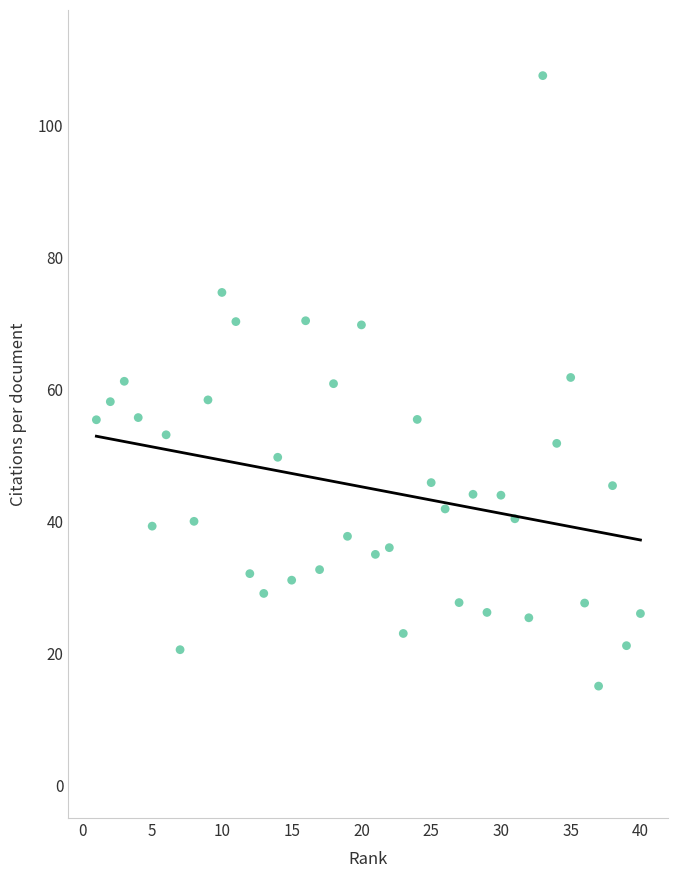

What is the range of X values (max minus min)?

39.0